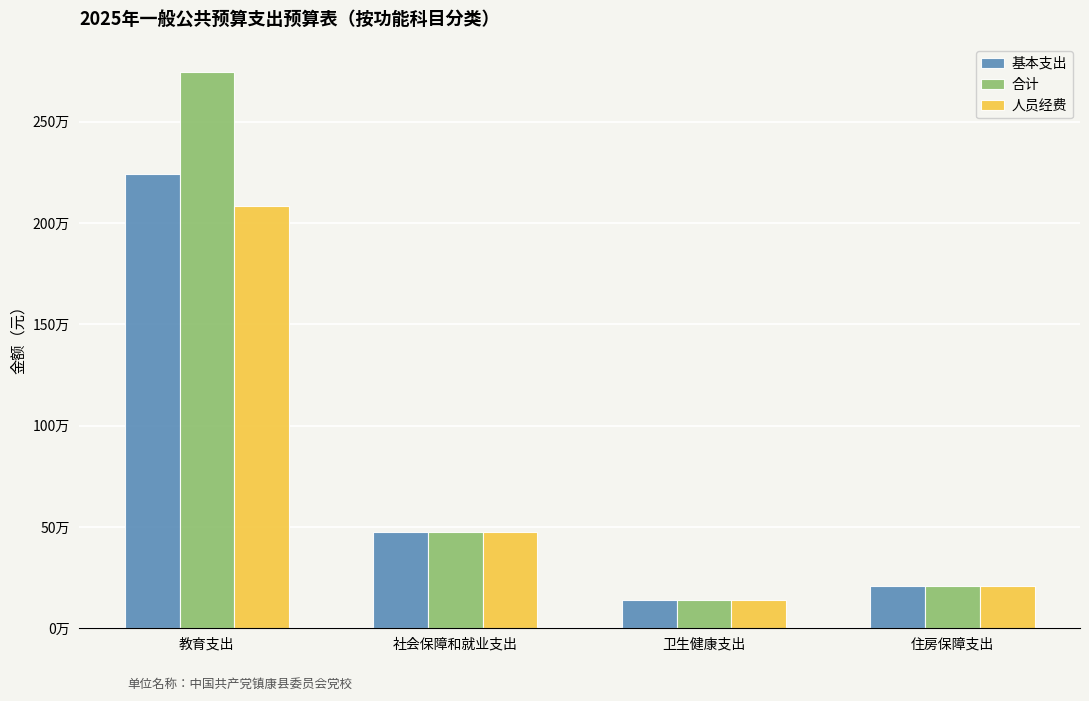

Rank the series by their average value, from lowest to highest.

人员经费, 基本支出, 合计